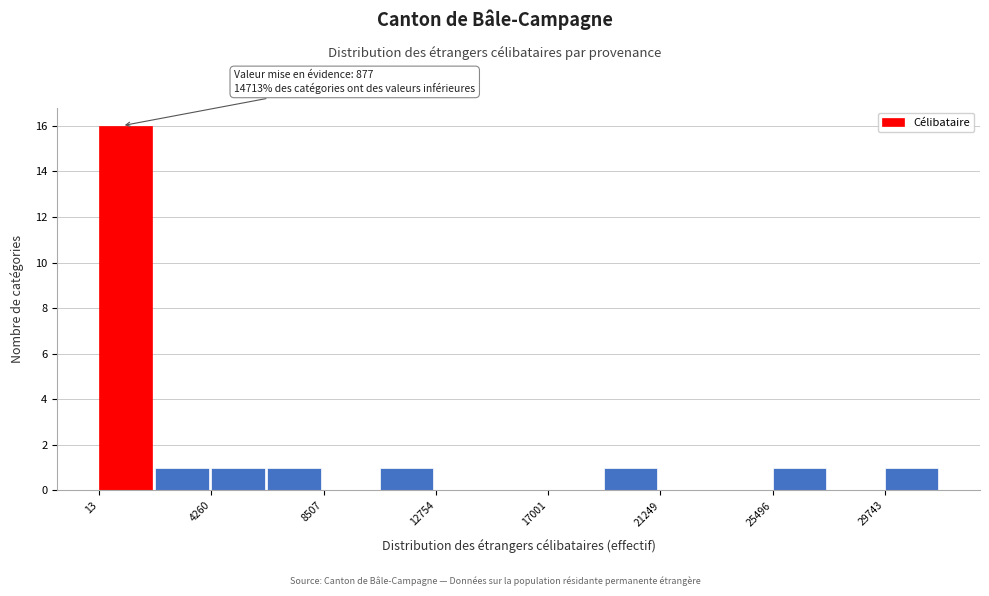

Which range on the x-axis has the tallest bar?

0 to 2000